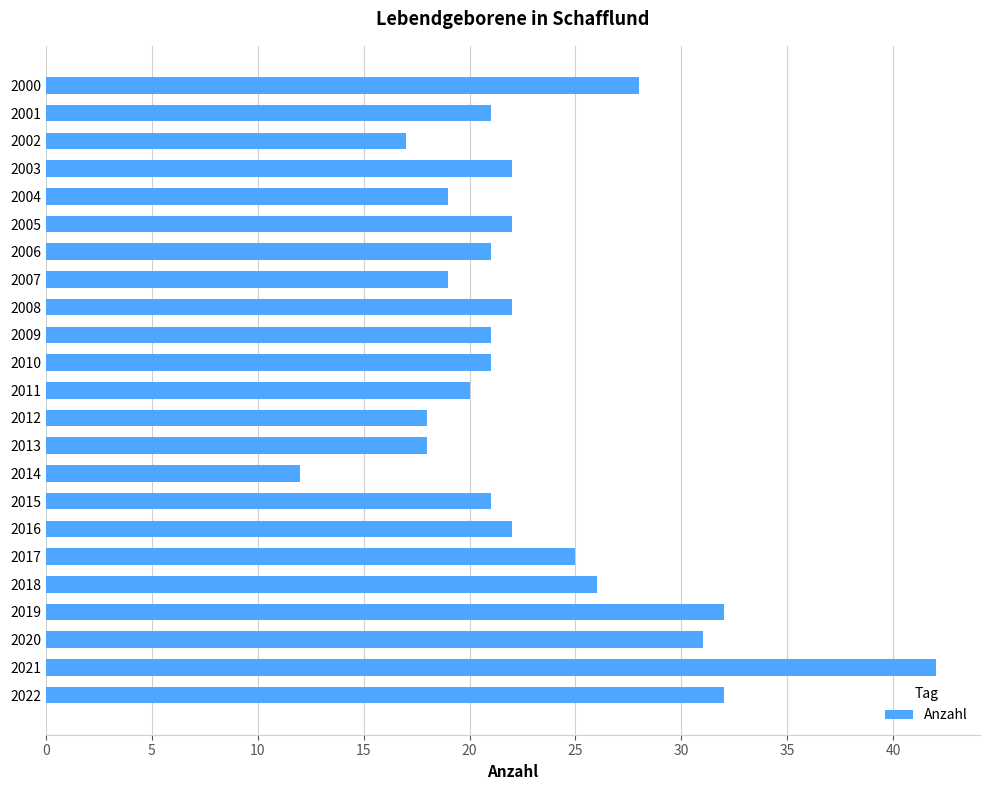

At which category does the chart reach its peak across all series?

2021